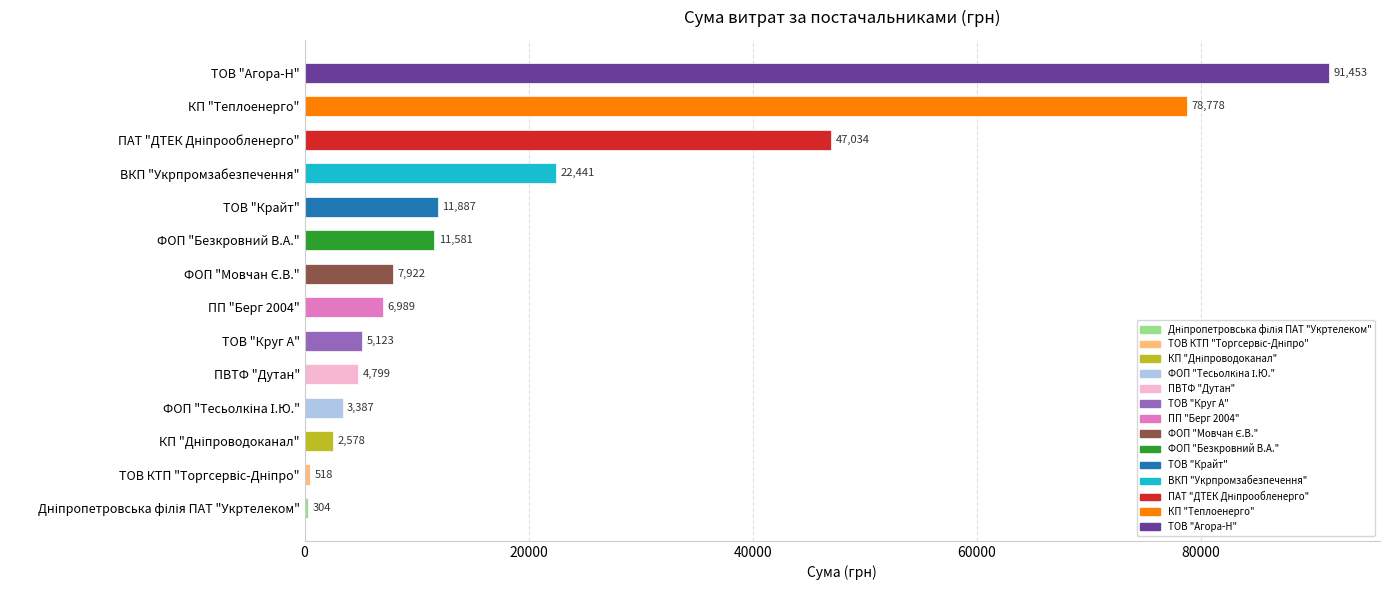

What is the maximum value shown in the chart?

91452.6